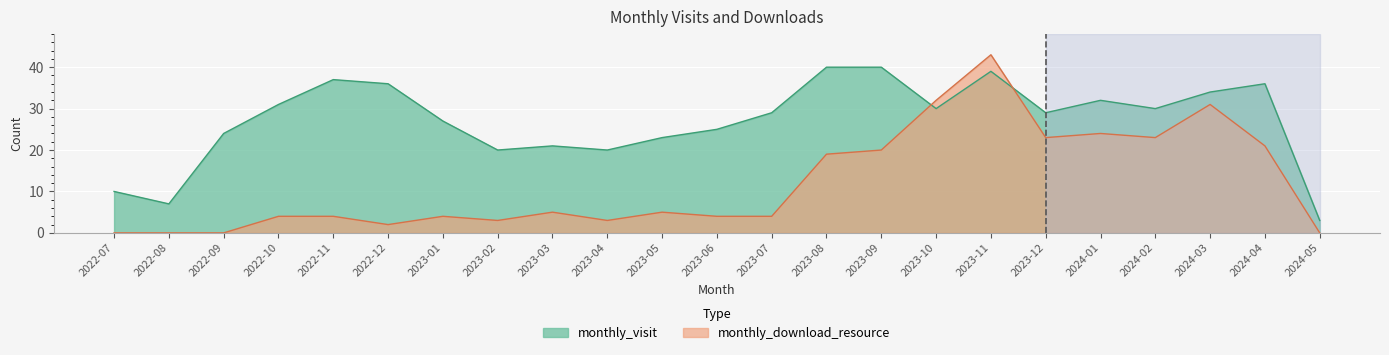

What is the average value of the monthly_download_resource series?

12